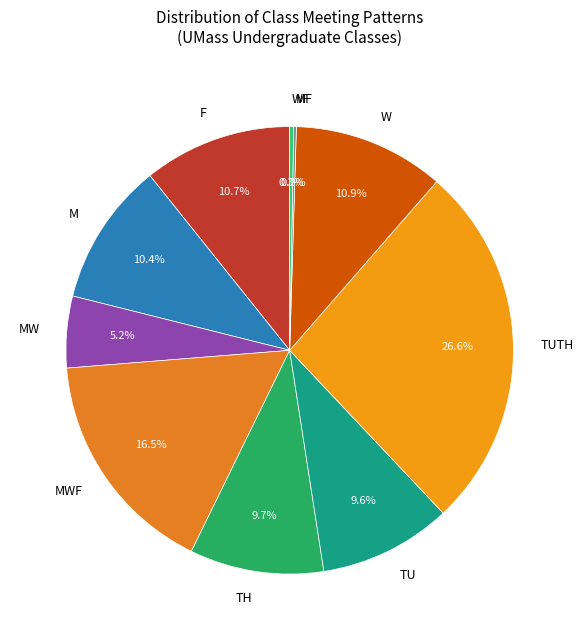

What is the total percentage of TH and MW?

14.9%